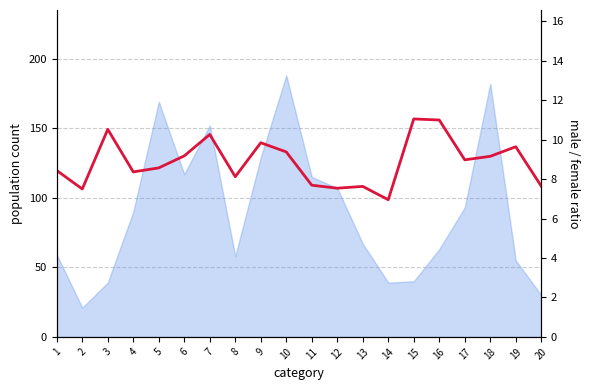

How many points are lower than both their immediate neighbors (excluding endpoints)?

6